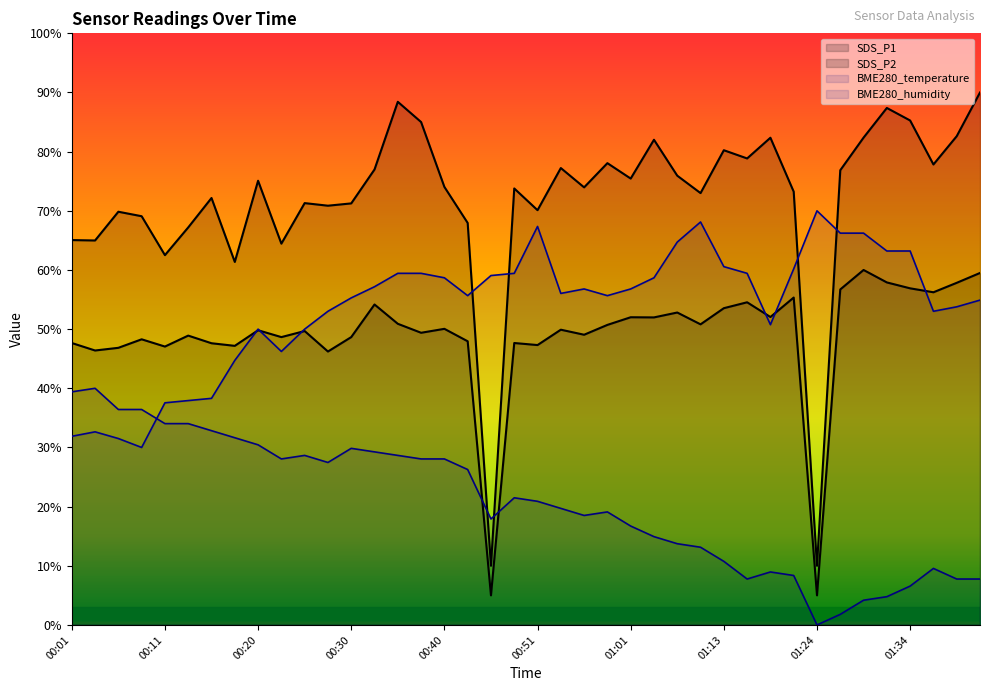

What is the label of the 7th point from the right?

01:26